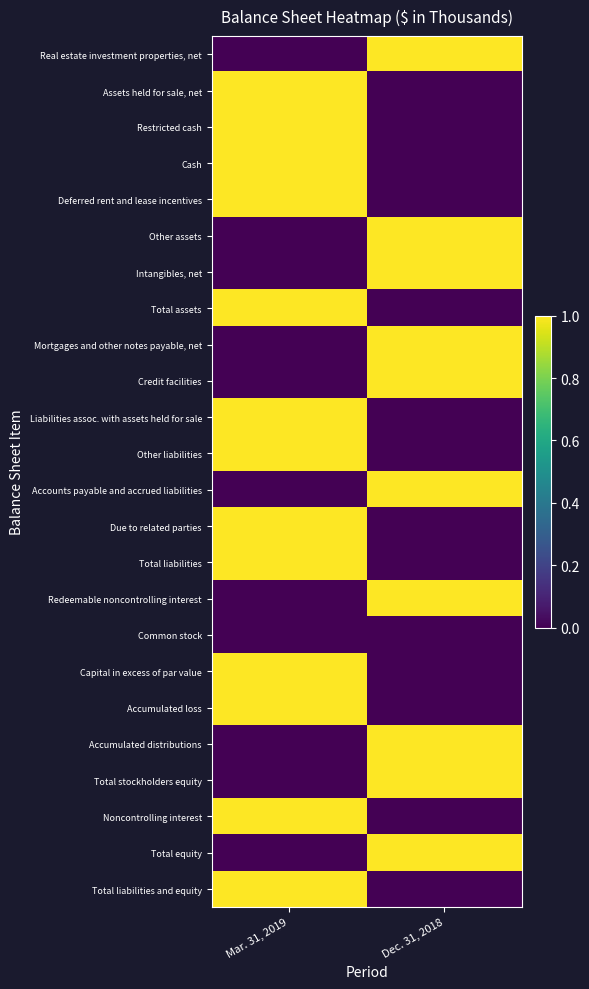

Between Mar. 31, 2019 and Dec. 31, 2018, which series saw the biggest shift?

Real estate investment properties, net